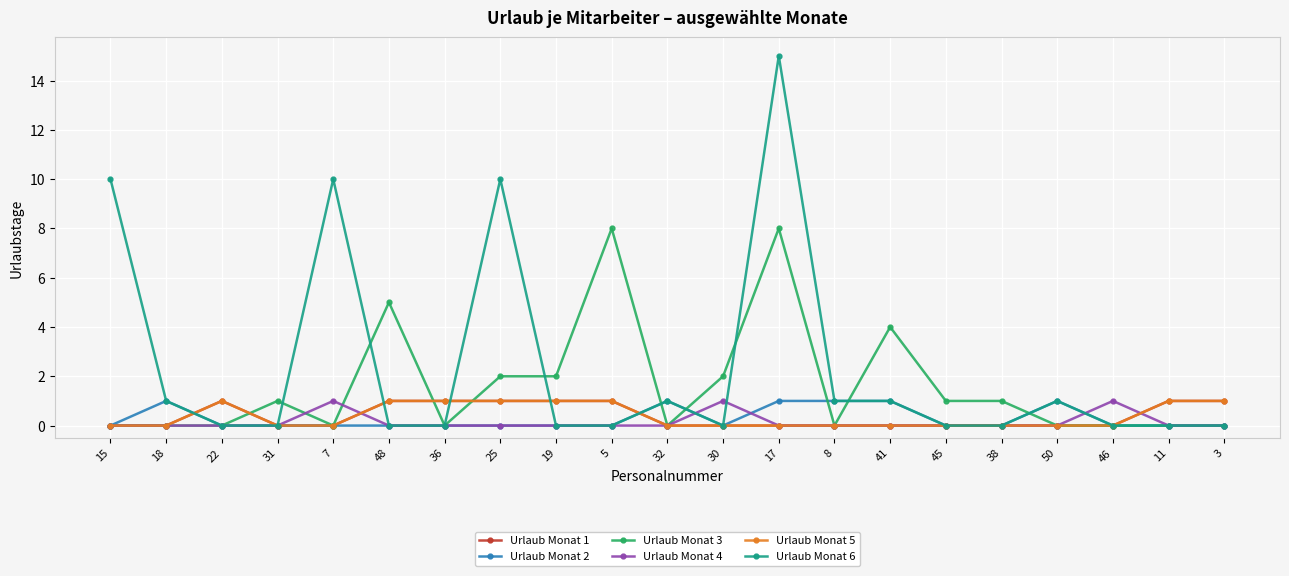

What is the spread (max minus min) of values at 22?

1